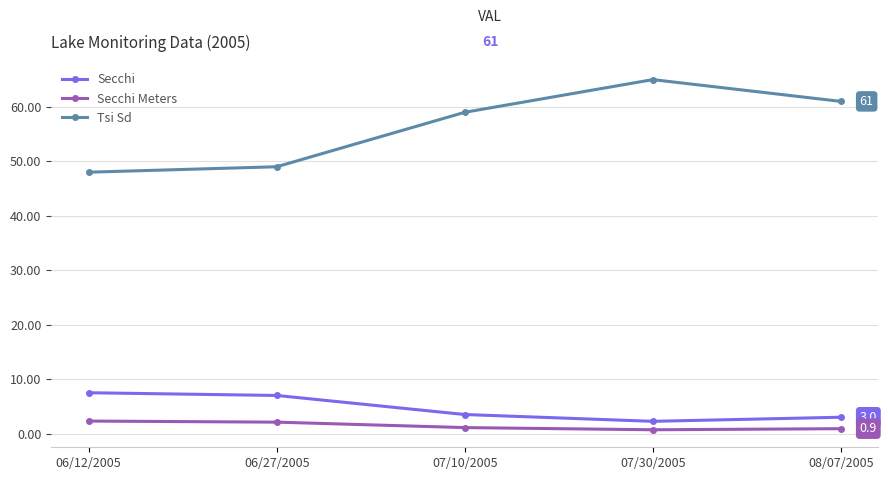

At which category is the sum across all series the highest?

07/30/2005